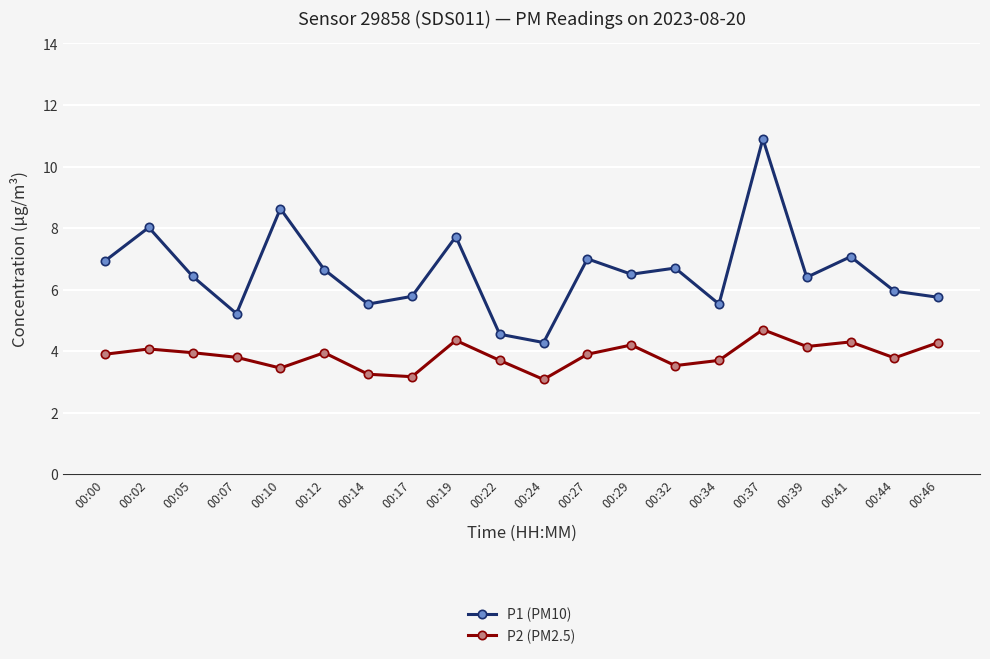

Which category has the highest value in the P2 (PM2.5) series?

00:37